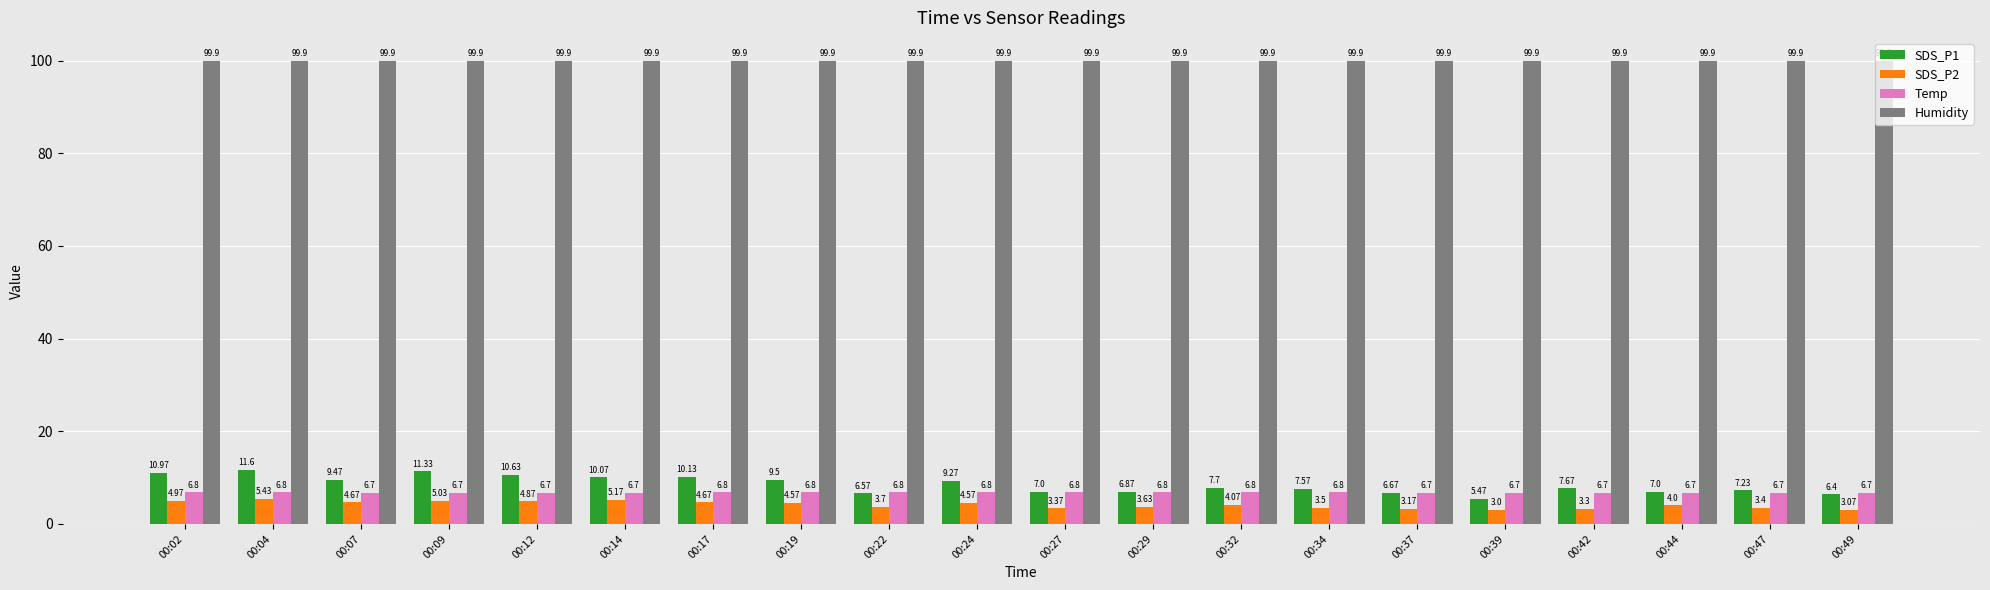

How many data points in SDS_P1 are less than 7?

5